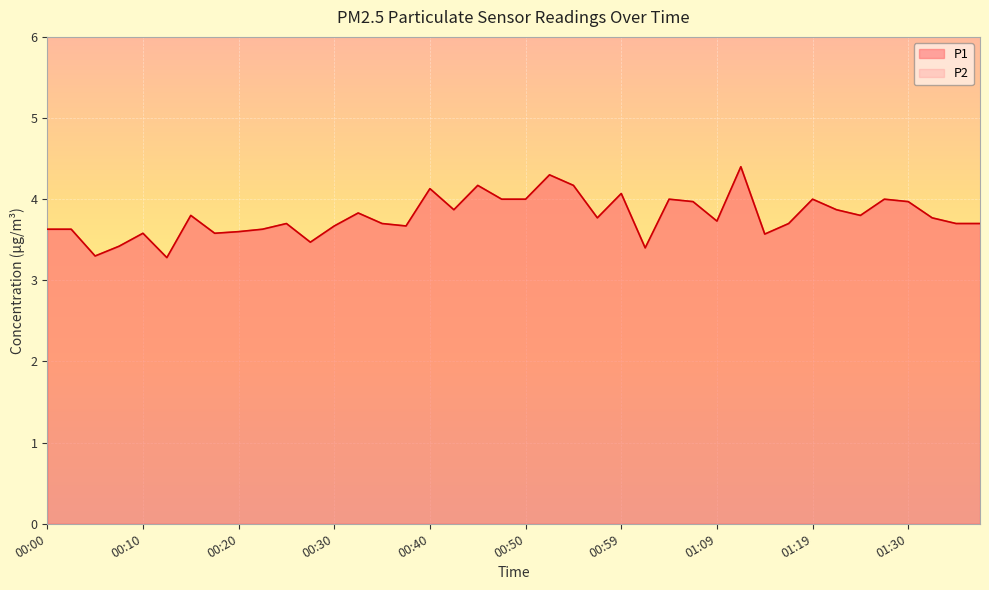

List the labels in order of P1 value, largest first.

01:12, 00:52, 00:45, 00:54, 00:40, 00:59, 00:47, 00:50, 01:04, 01:19, 01:27, 01:07, 01:30, 00:42, 01:22, 00:32, 00:15, 01:25, 00:57, 01:32, 01:09, 00:25, 00:34, 01:17, 01:35, 01:37, 00:30, 00:37, 00:00, 00:03, 00:22, 00:20, 00:10, 00:17, 01:14, 00:27, 00:07, 01:02, 00:05, 00:12